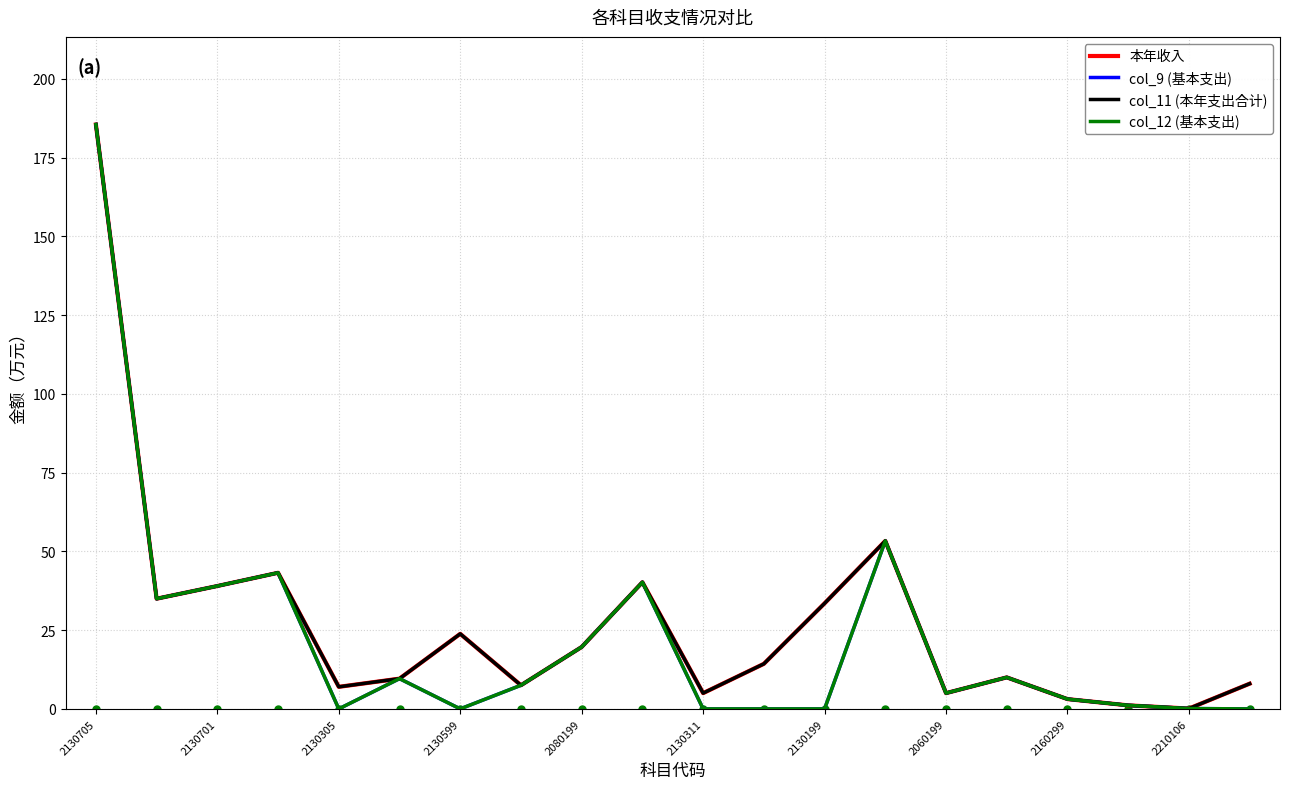

True or false: col_12 (基本支出) and col_11 (本年支出合计) intersect in this chart.

False